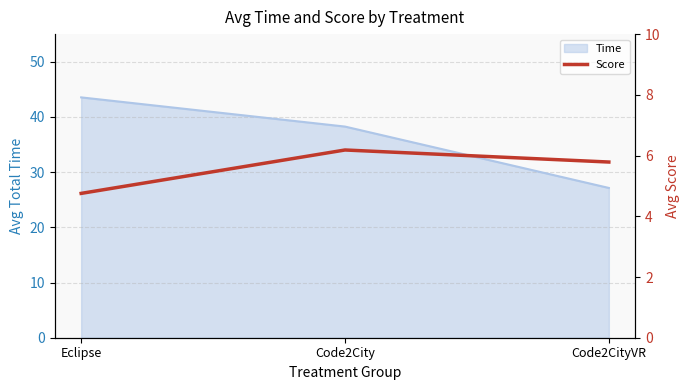

The Time series shows 57.2 at Eclipse. True or false?

False